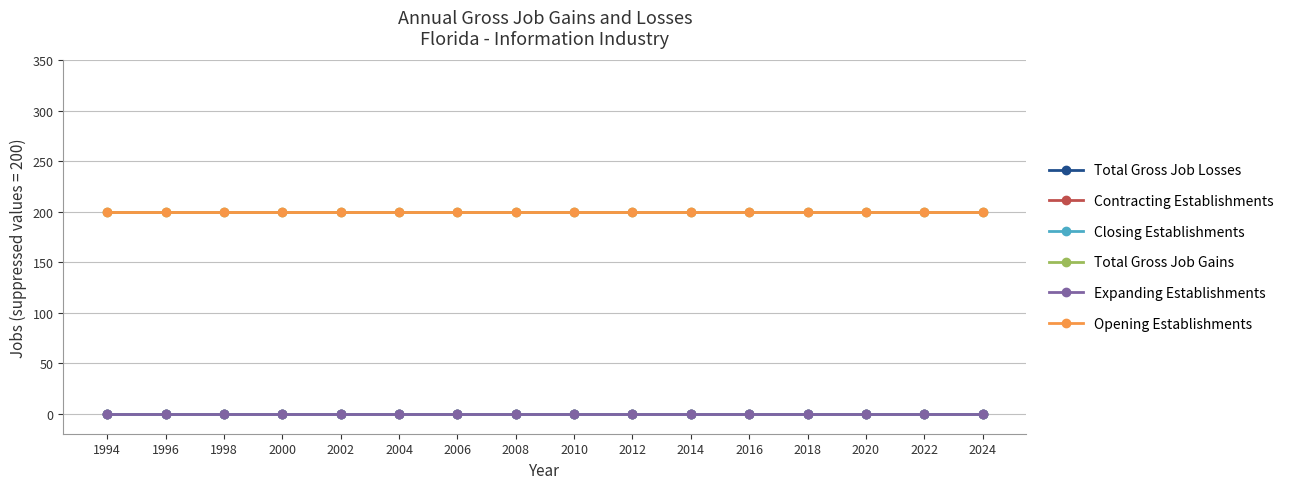

Between 2004 and 1994, which is larger?

2004